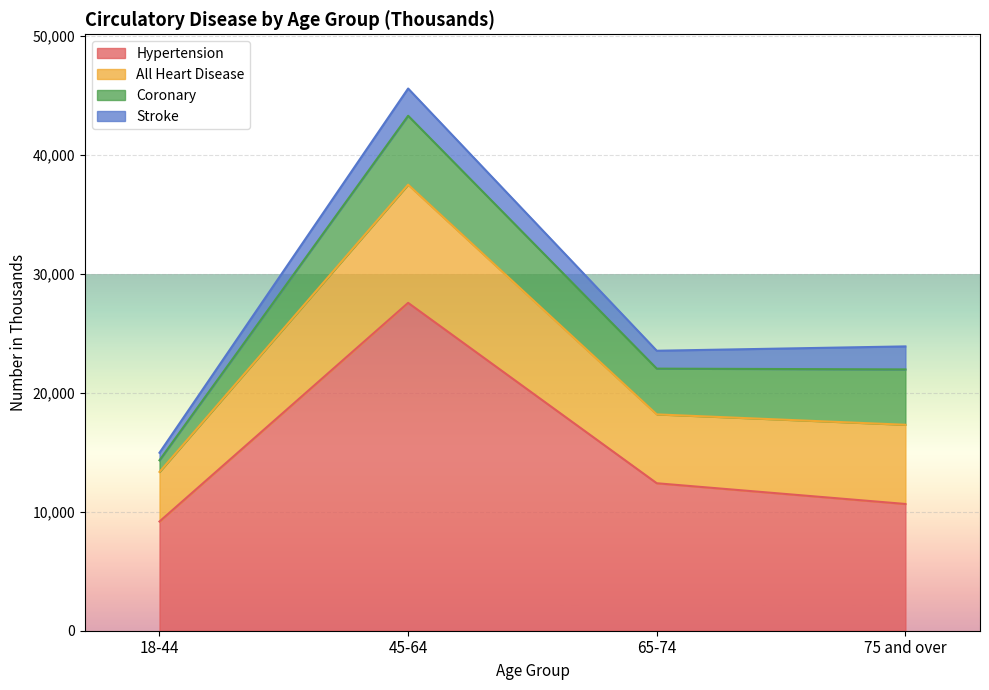

What is the maximum value shown in the chart?

45606